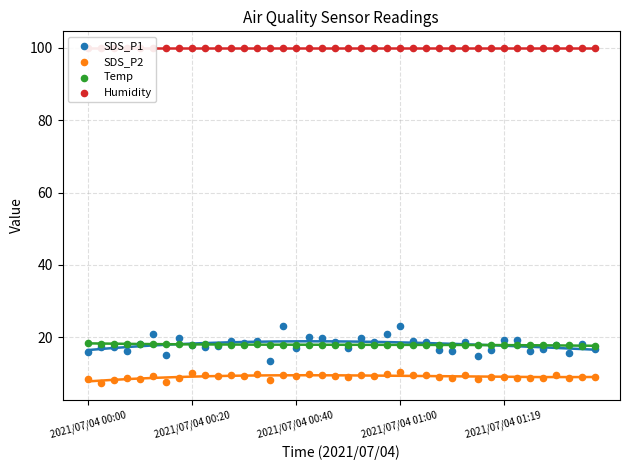

Which series has the widest spread of Y values?

SDS_P1